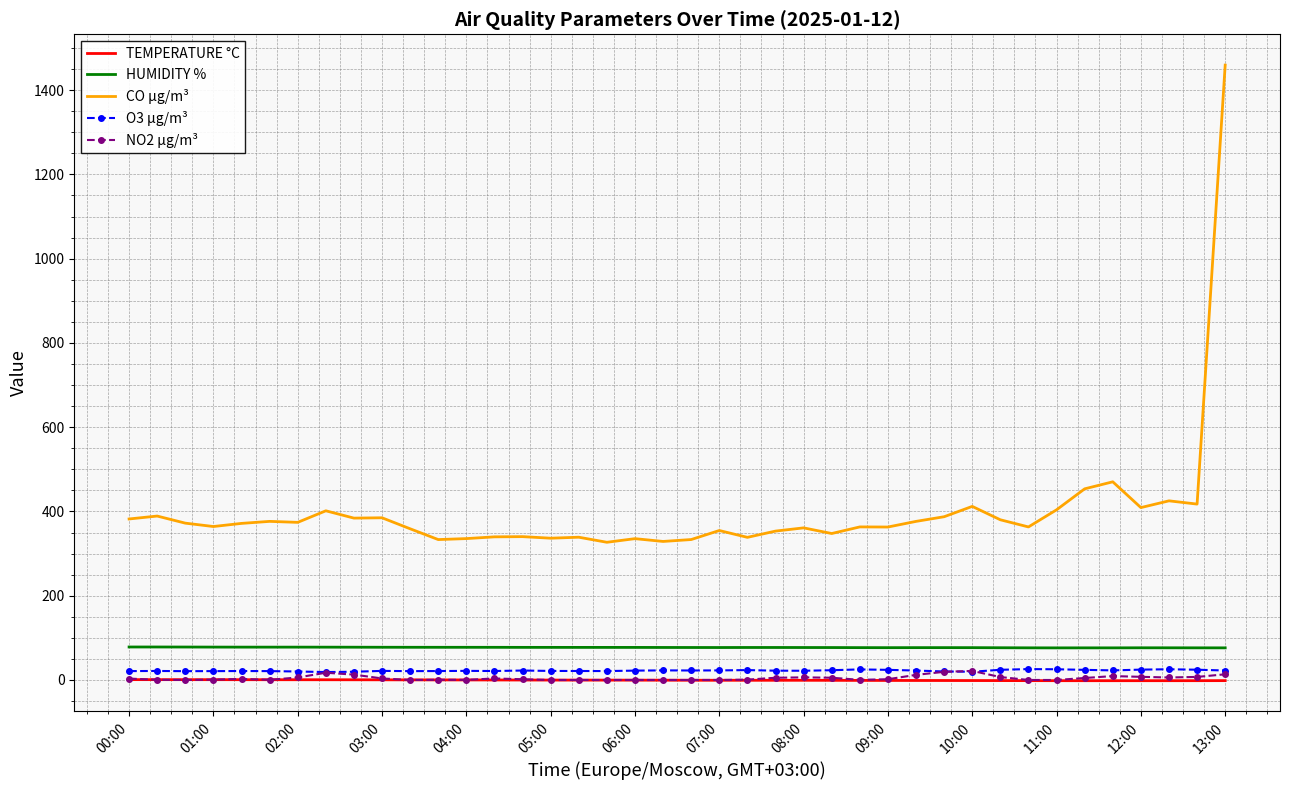

What is the sum of all TEMPERATURE °C values?

-18.8